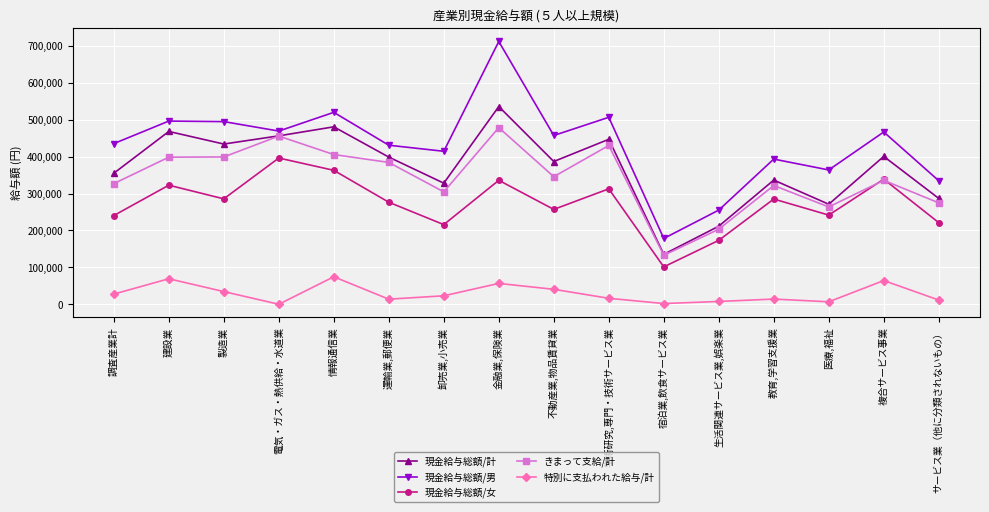

Which series has the widest spread of values?

現金給与総額/男